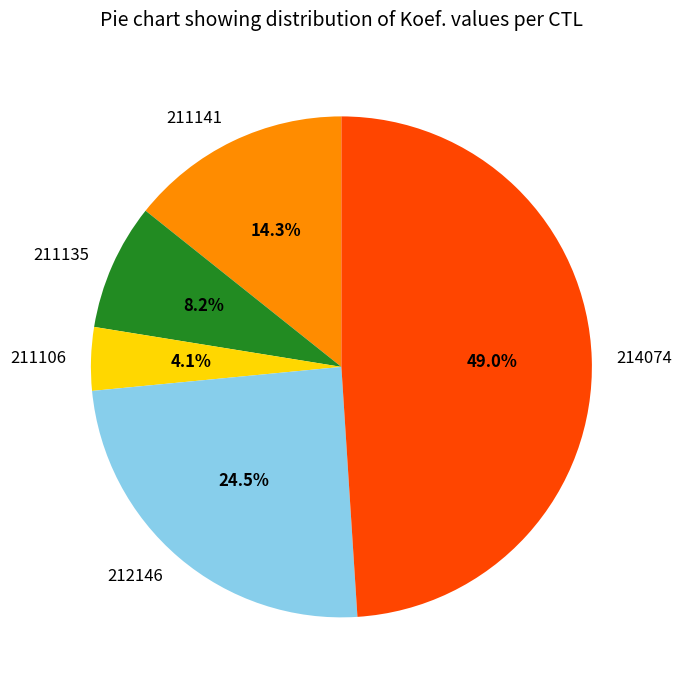

Is there any slice that represents more than half of the pie?

No